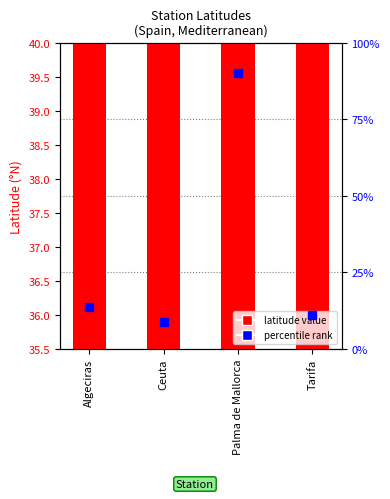

What position from the right is Tarifa?

1